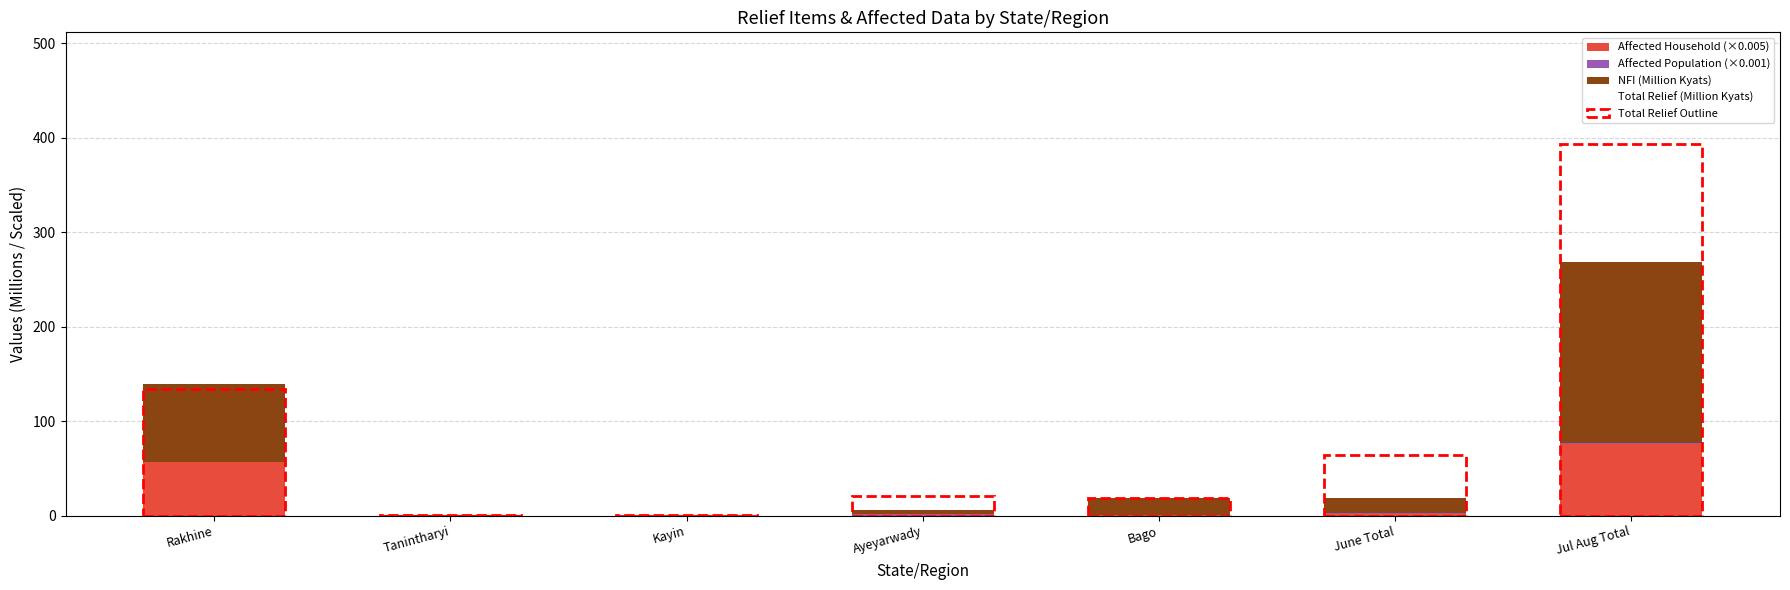

At which category is the sum across all series the highest?

Jul Aug Total